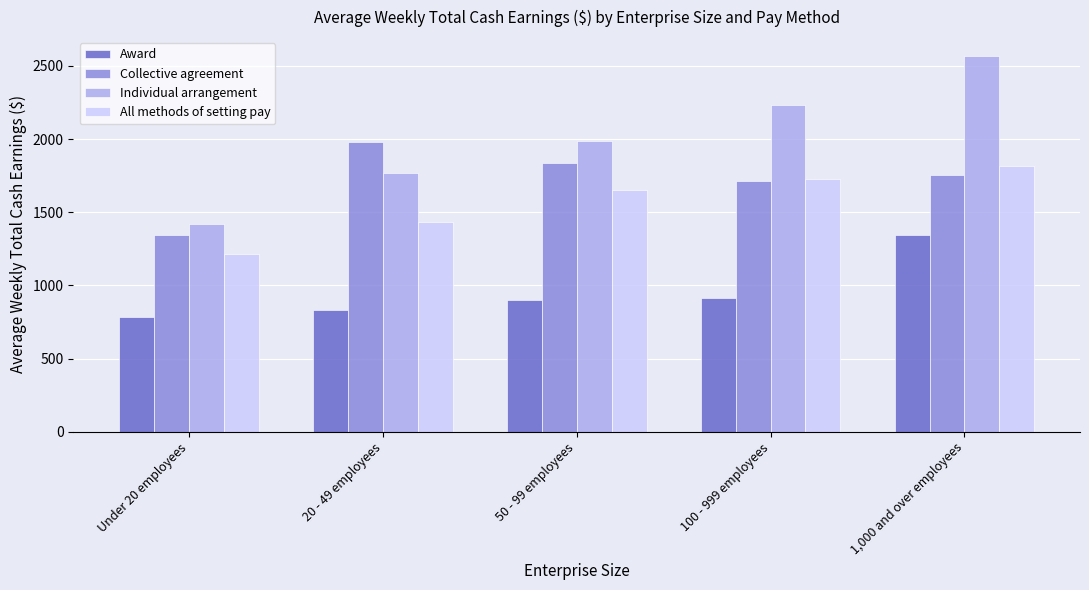

How many data points in Individual arrangement are above 1988?

3